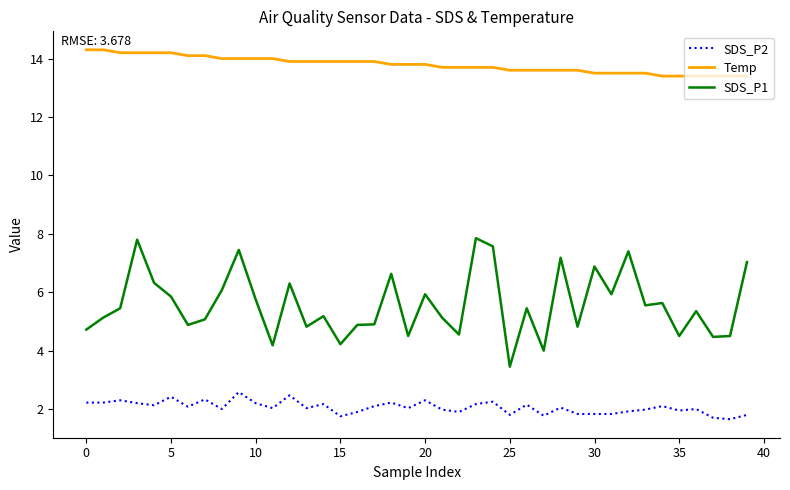

List the series in order of their overall mean, lowest first.

SDS_P2, SDS_P1, Temp